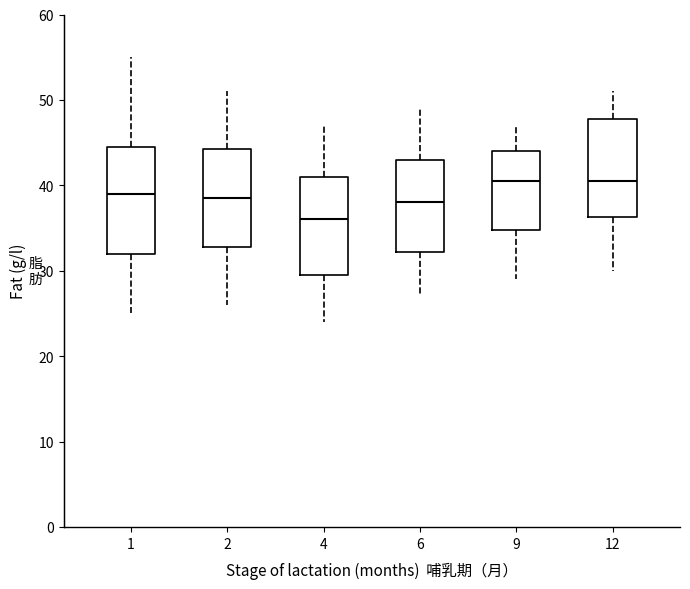

Reading left to right, read every box against the y-axis: the position of its median line, the range the box covers, and the ends of its whiskers. The values are not printed on the chart, so give them approximately, as read against the axis.

1: median 39, box 32 to 45, whiskers 25 to 55
2: median 39, box 33 to 44, whiskers 26 to 51
4: median 36, box 30 to 41, whiskers 24 to 47
6: median 38, box 32 to 43, whiskers 27 to 49
9: median 41, box 35 to 44, whiskers 29 to 47
12: median 41, box 36 to 48, whiskers 30 to 51